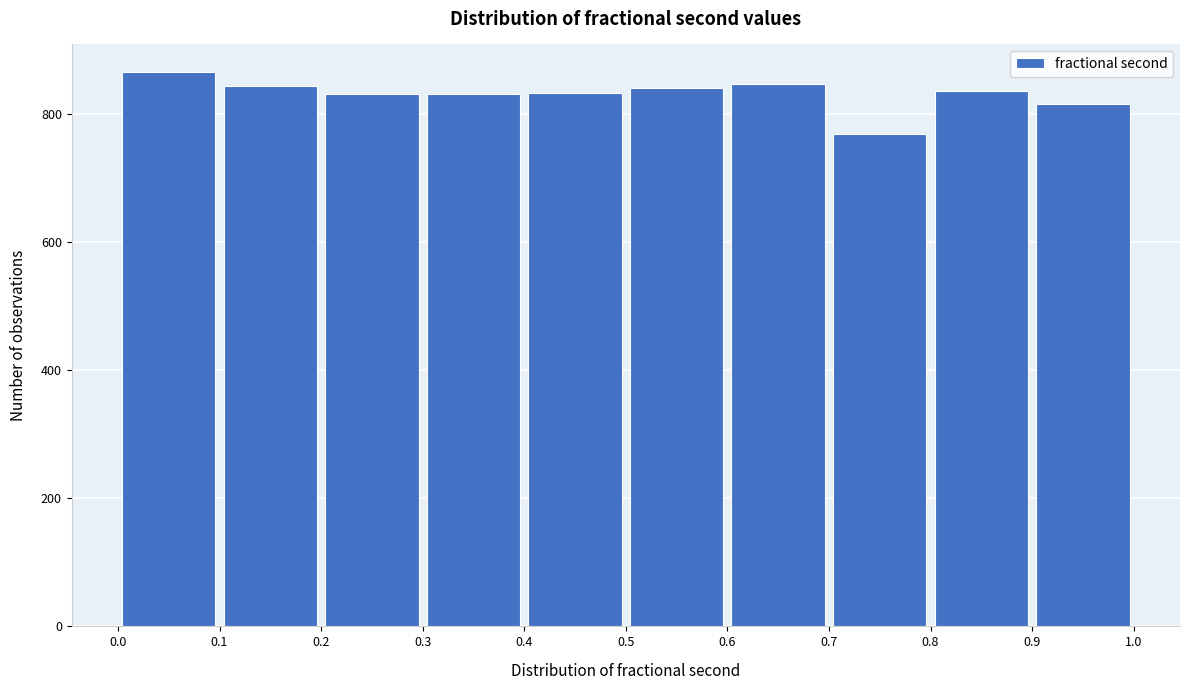

Reading left to right, list every bar in this chart as the range it spans on the x-axis followed by its height. The values are not printed on the chart, so give them approximately, as read against the axis.

0.0 to 0.1: 860
0.1 to 0.2: 840
0.2 to 0.3: 840
0.3 to 0.4: 840
0.4 to 0.5: 840
0.5 to 0.6: 840
0.6 to 0.7: 840
0.7 to 0.8: 760
0.8 to 0.9: 840
0.9 to 1.0: 820